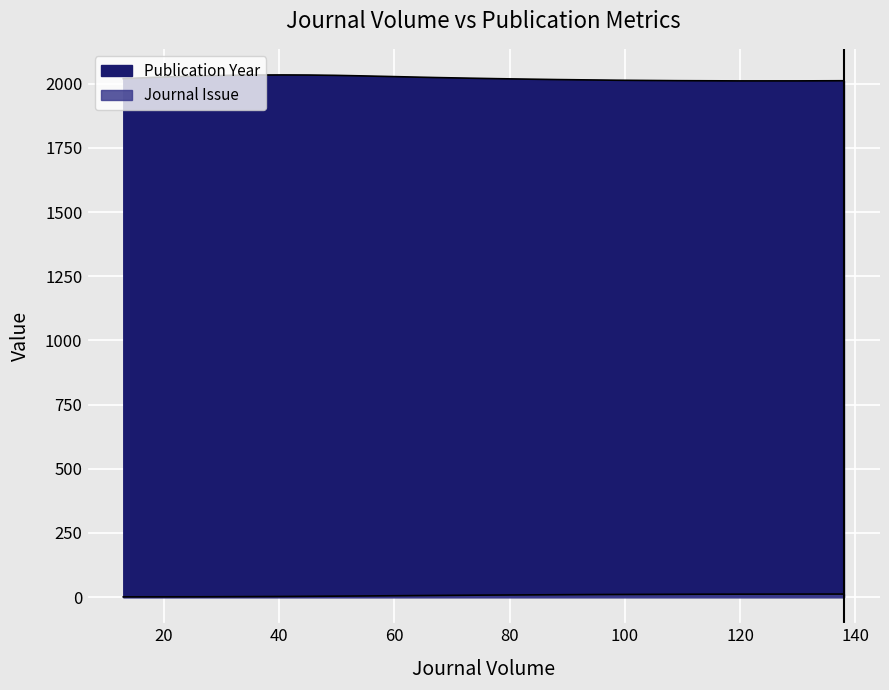

What is the difference between the highest and lowest values at 16?

2022